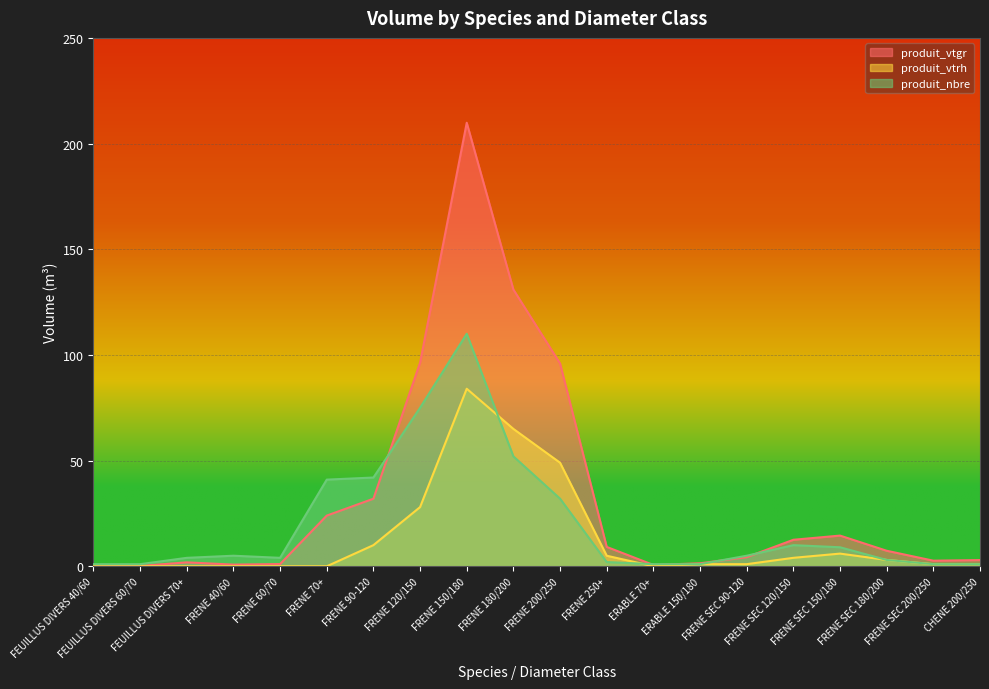

Is the value of produit_vtrh at FRENE 40/60 greater than the value of produit_nbre at FRENE 250+?

No